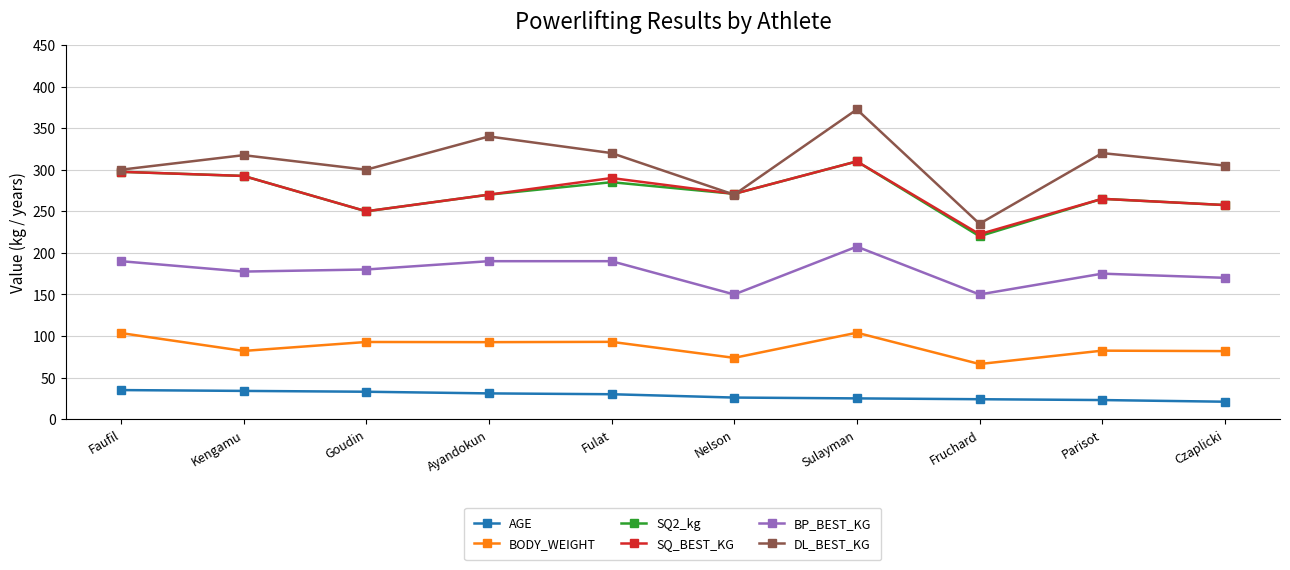

Which series has the largest range (max minus min)?

DL_BEST_KG